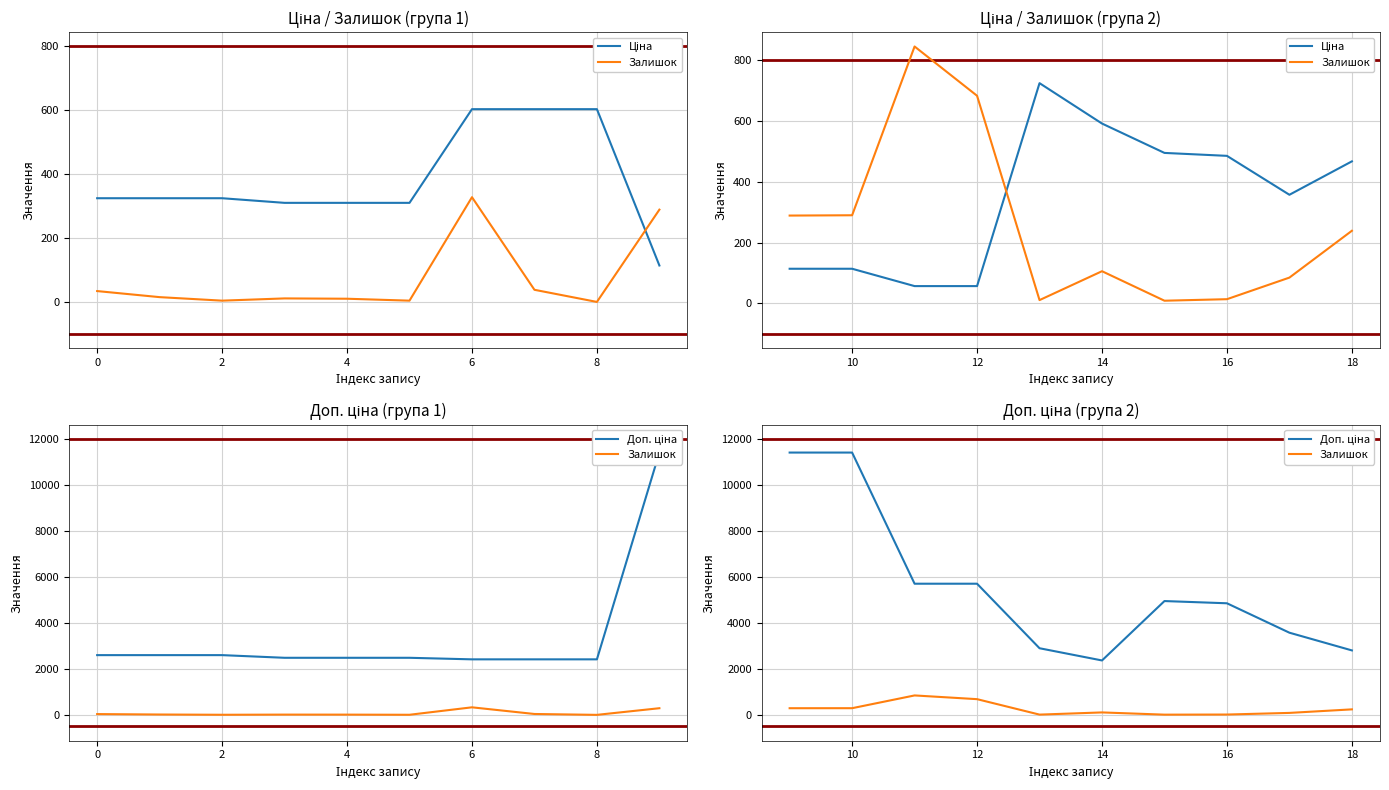

How many times do Ціна and Залишок cross each other?

1